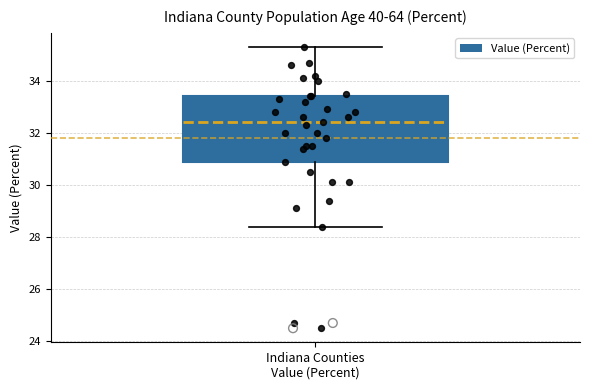

Read this box plot against the y-axis: the position of the median line, the range covered by the box, and the ends of both whiskers. The values are not printed on the chart, so give them approximately, as read against the axis.

median 32.4, box 31.0 to 33.4, whiskers 28.4 to 35.4